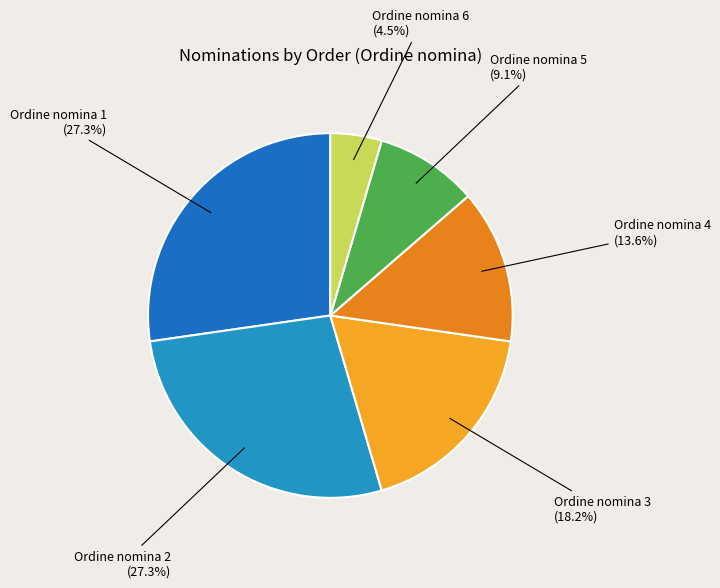

To the nearest percent, what is the average slice percentage?

17%